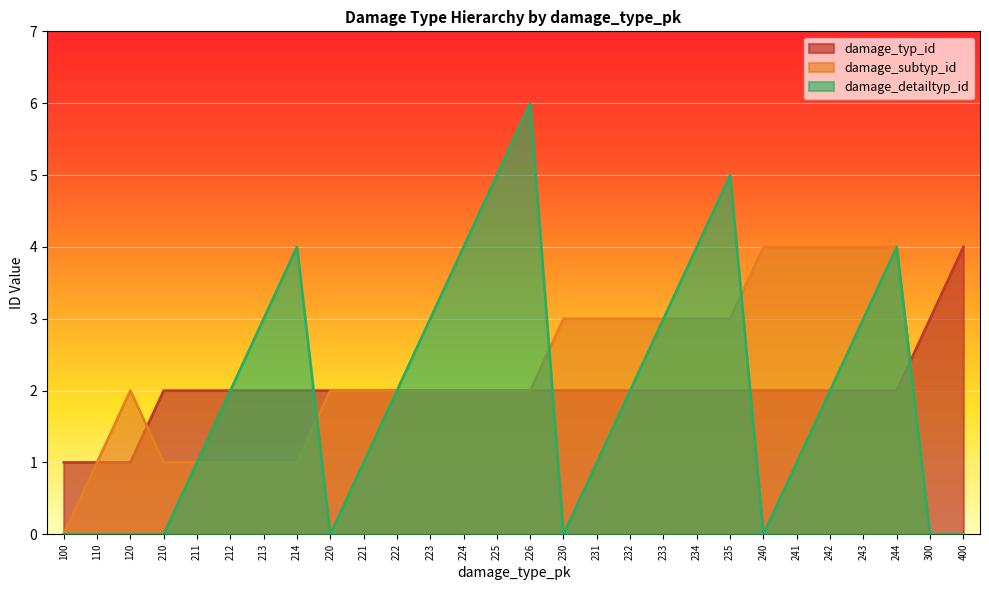

List the labels in order of damage_detailtyp_id value, largest first.

226, 225, 235, 214, 224, 234, 244, 213, 223, 233, 243, 212, 222, 232, 242, 211, 221, 231, 241, 100, 110, 120, 210, 220, 230, 240, 300, 400